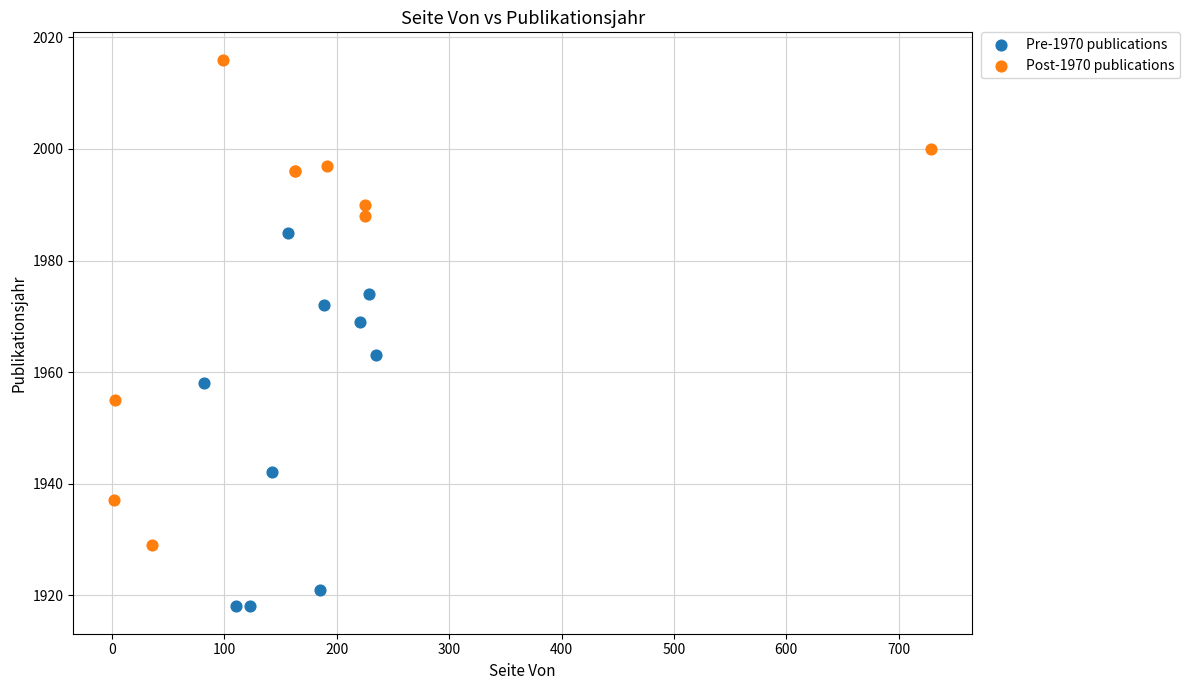

What are all the series names shown in the legend?

Pre-1970 publications, Post-1970 publications